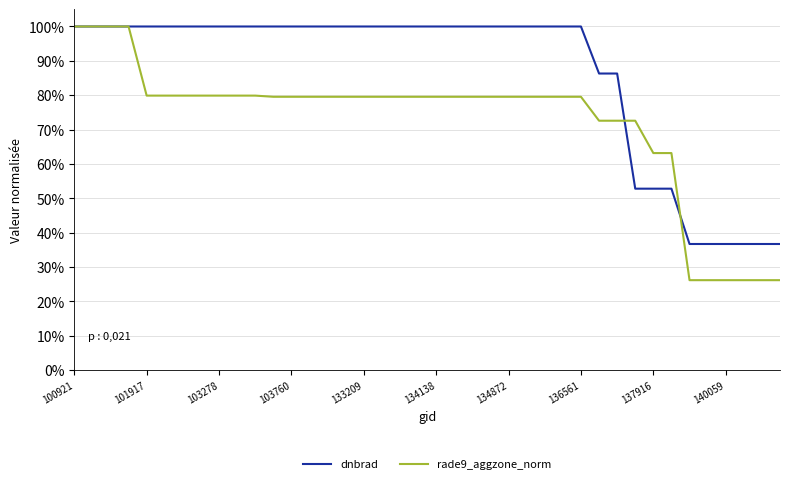

Which series has the largest range (max minus min)?

rade9_aggzone_norm